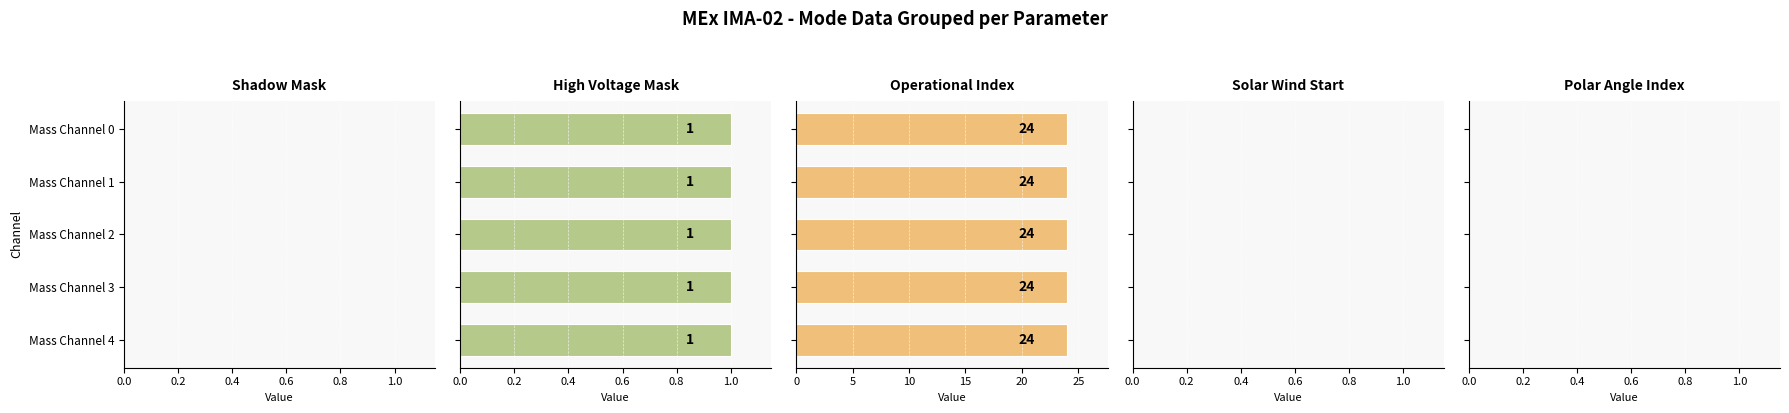

Which category has the highest value across all series?

Mass Channel 0